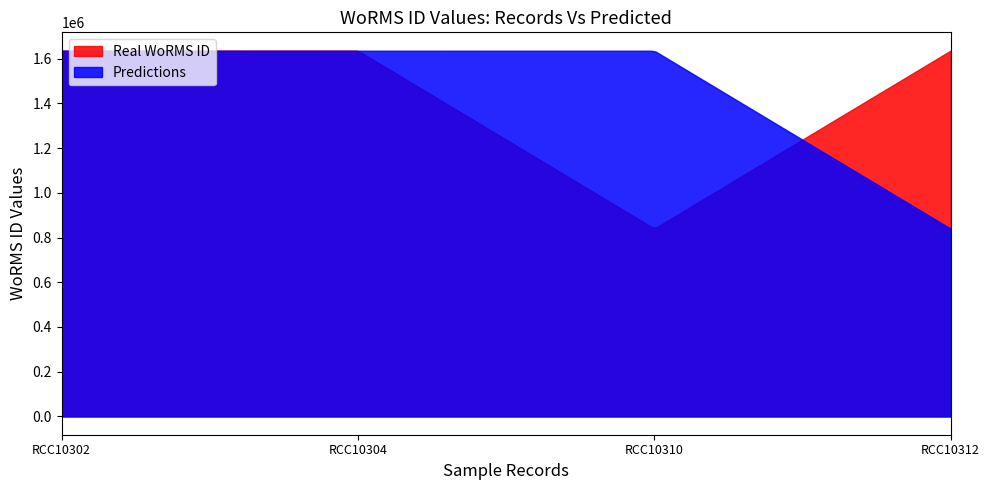

How many categories are shown in the chart?

200